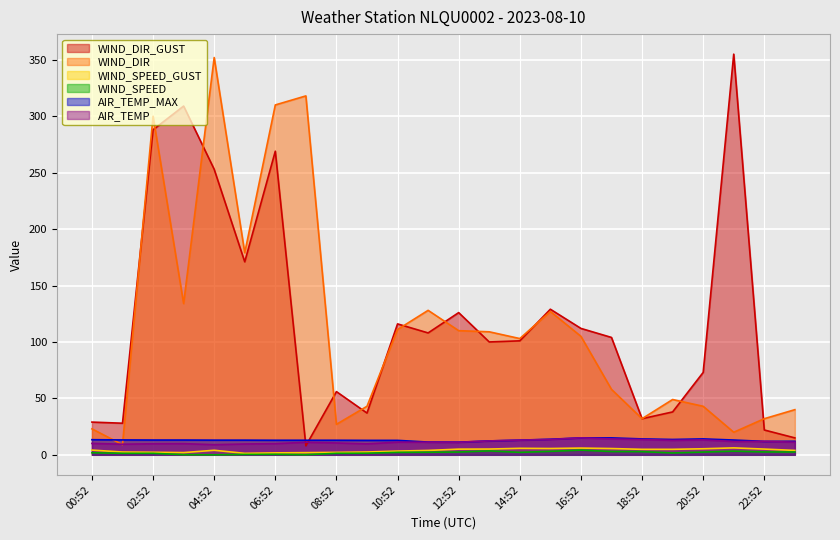

Which category has the highest value in the WIND_SPEED_GUST series?

21:52